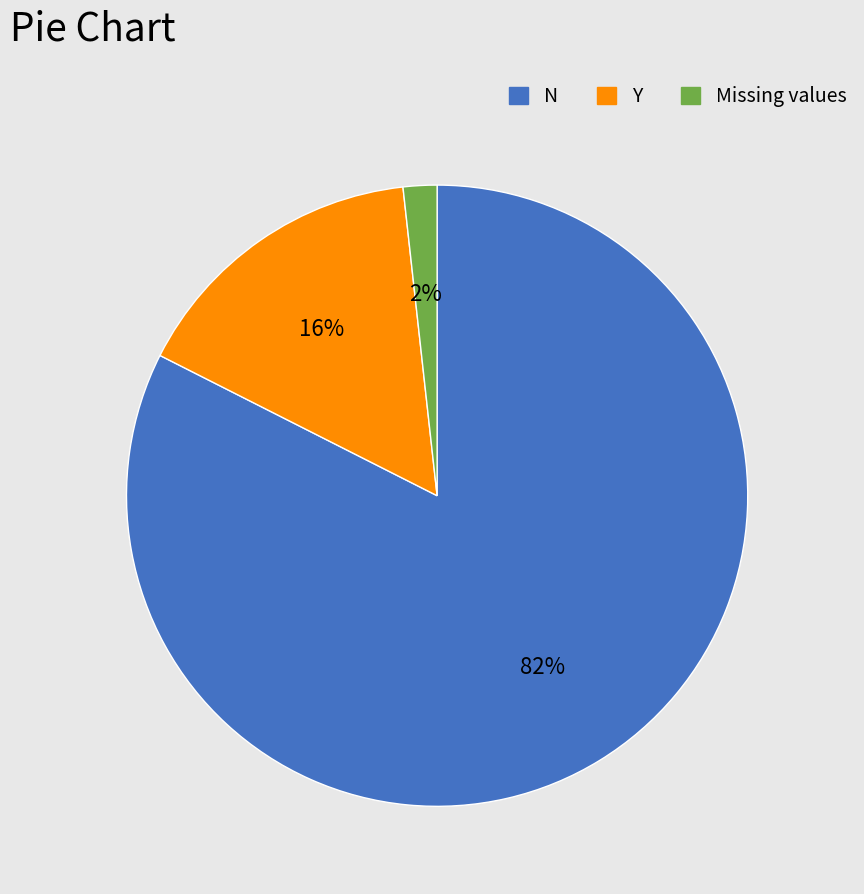

Count the number of slices in the pie.

3